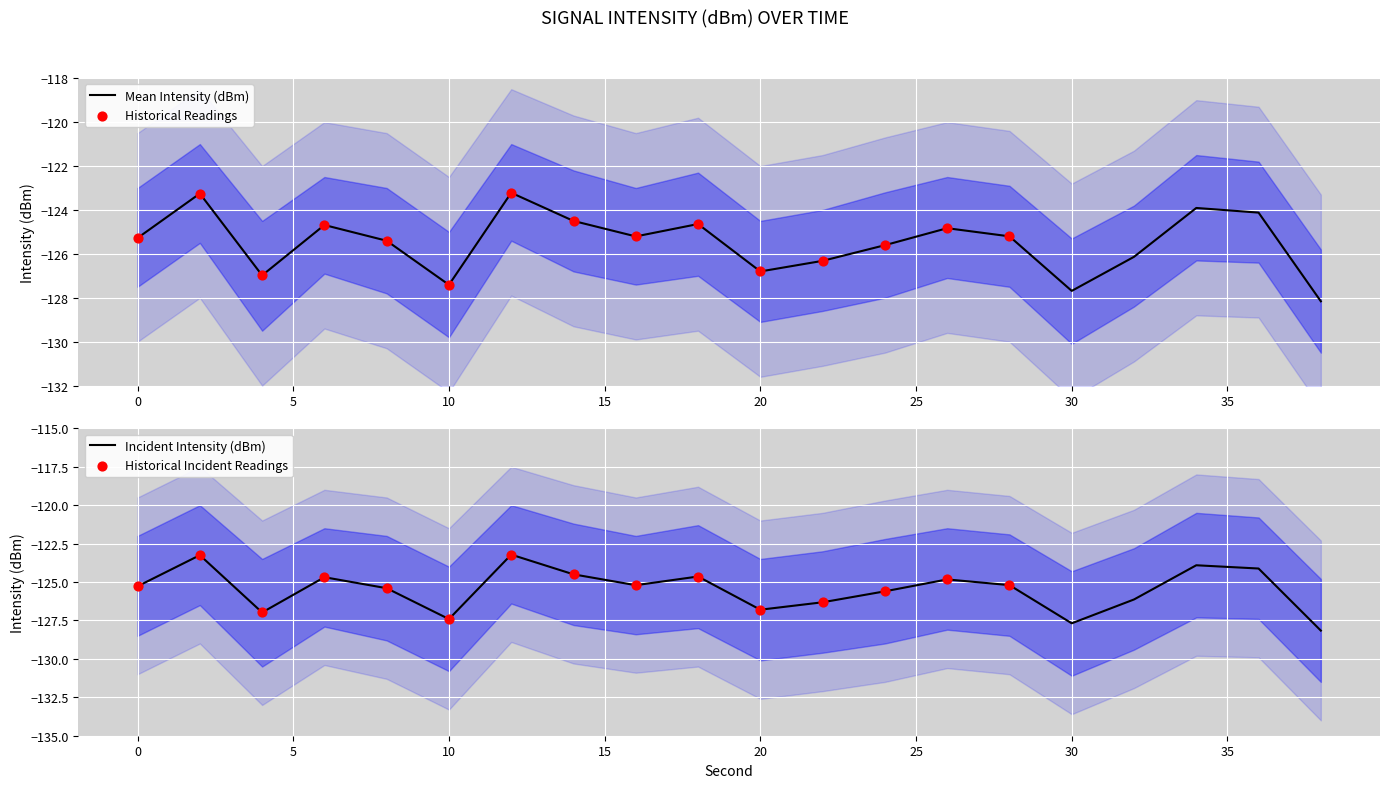

What is the total value across all series at 24?

-251.2